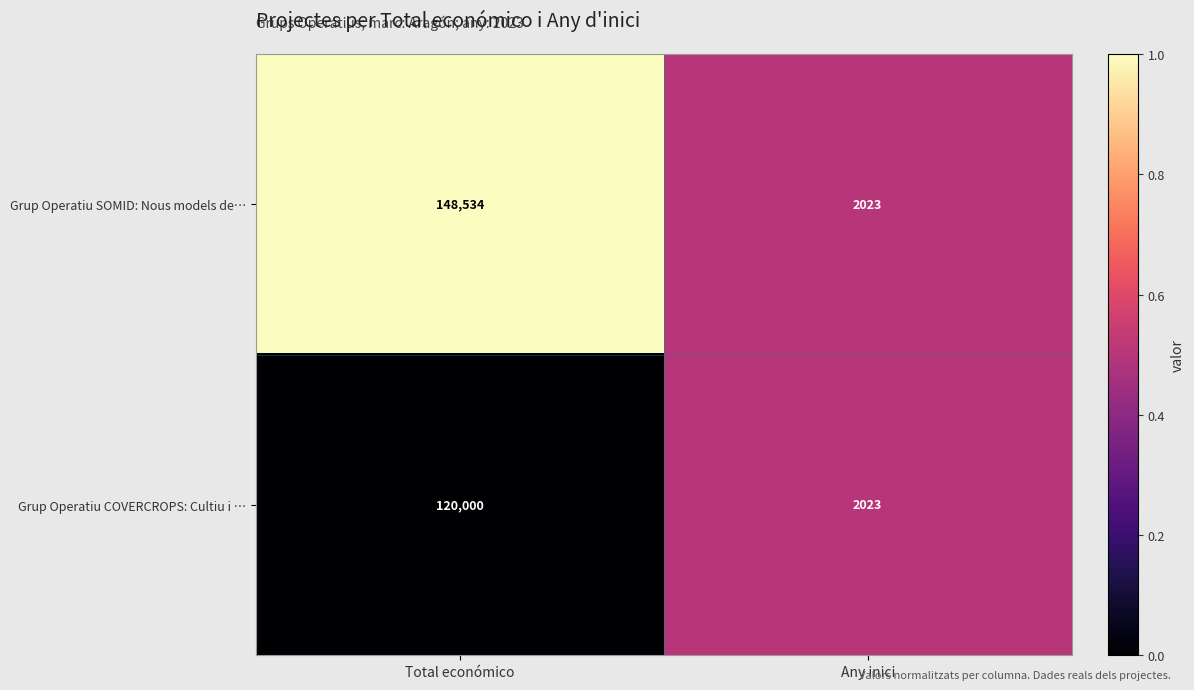

List the labels in order of Grup Operatiu COVERCROPS: Cultiu i … value, largest first.

Total económico, Any inici